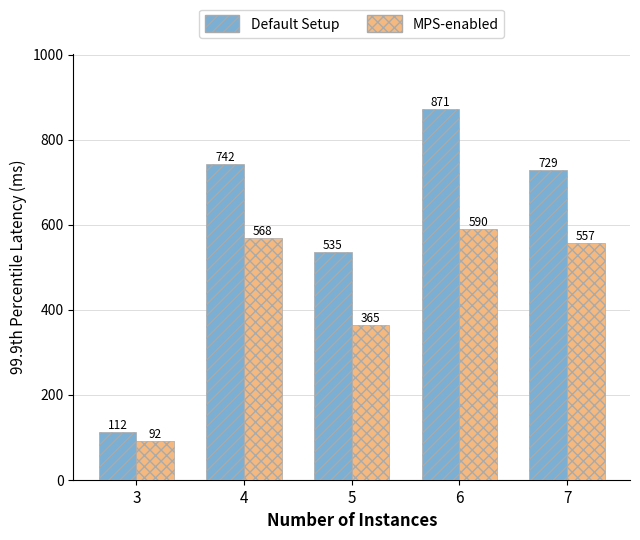

Rank the series by their maximum value, from highest to lowest.

Default Setup, MPS-enabled